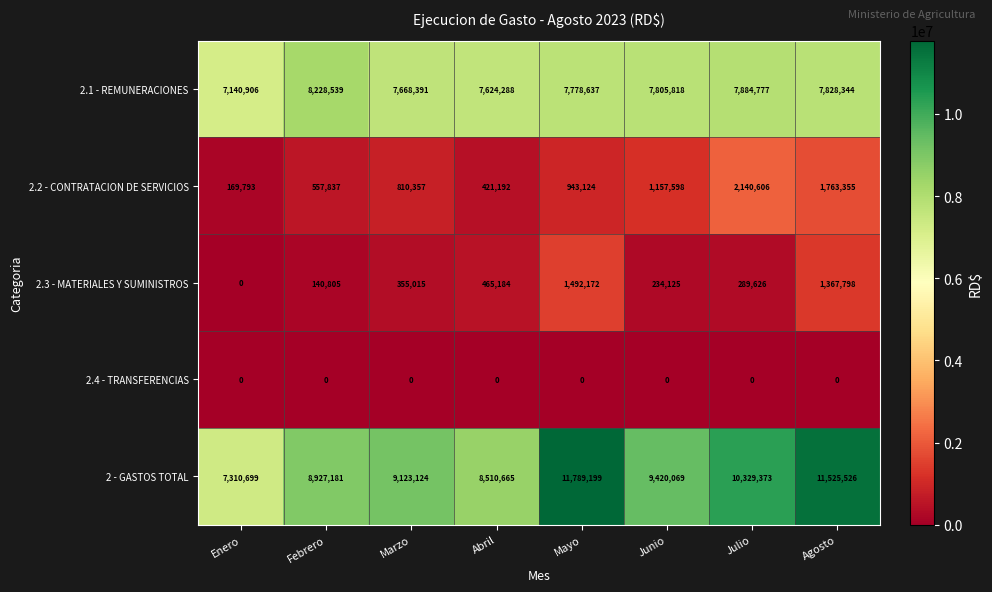

What is the difference between the maximum and minimum values in the 2 - GASTOS TOTAL series?

4478500